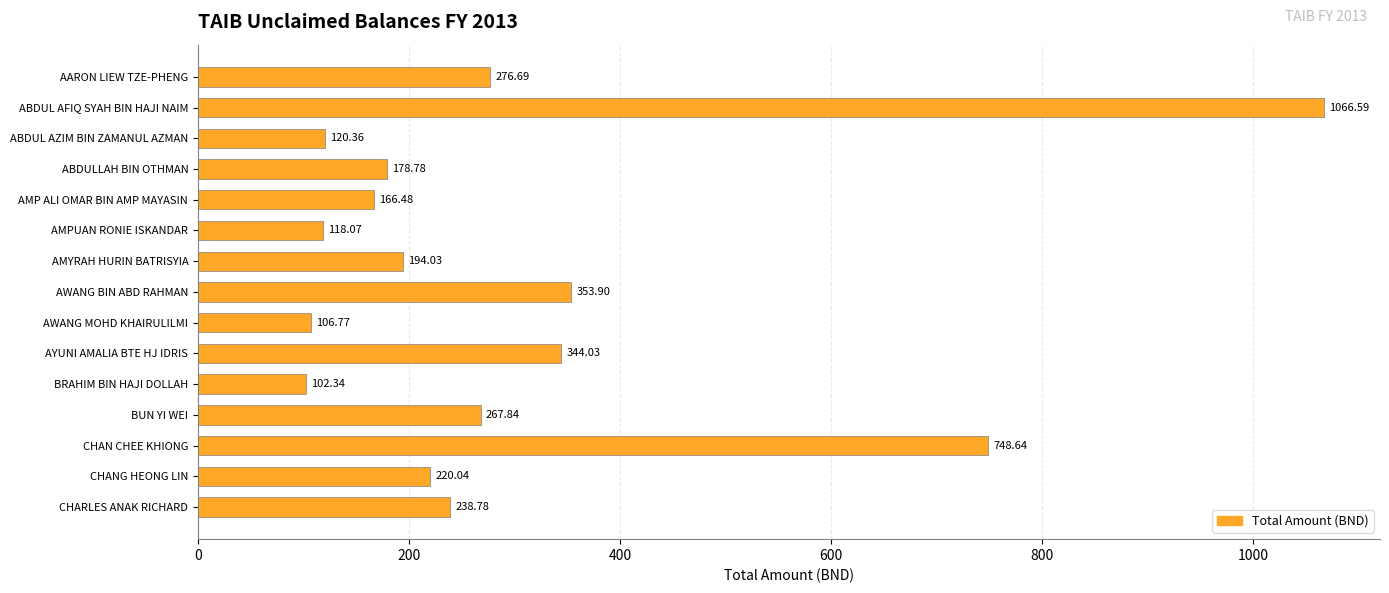

What is the label of the 10th bar from the top?

AYUNI AMALIA BTE HJ IDRIS